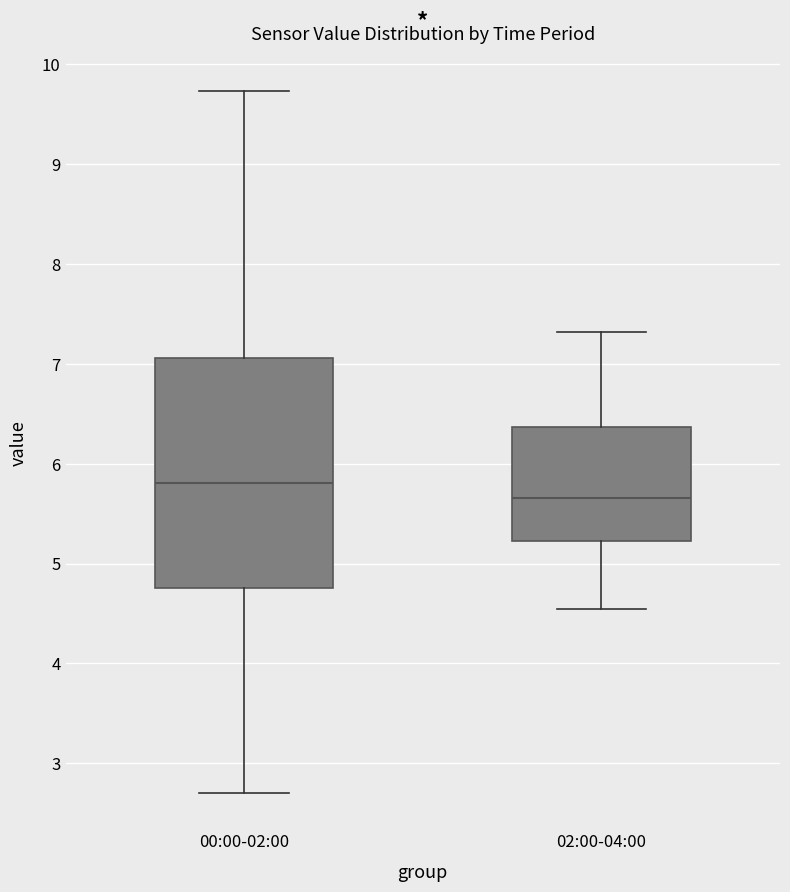

Reading left to right, transcribe this box plot: for each box, give where its median line is, the range the box spans, and where its two whiskers end, as read against the y-axis. The values are not printed on the chart, so give them approximately, as read against the axis.

00:00-02:00: median 5.8, box 4.8 to 7.1, whiskers 2.7 to 9.7
02:00-04:00: median 5.7, box 5.2 to 6.4, whiskers 4.5 to 7.3